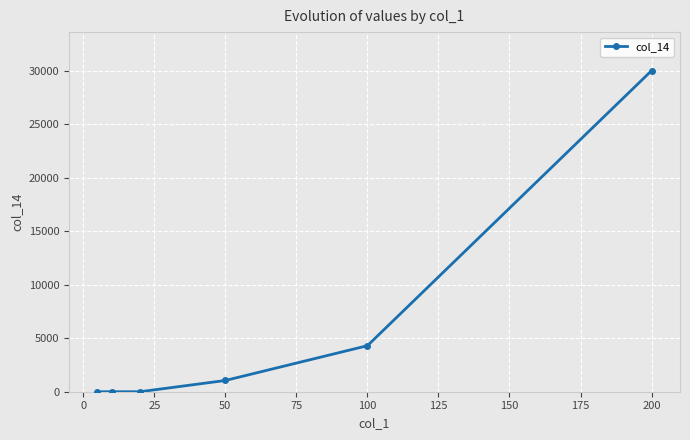

Reading right to left, what are all the values shown in this chart?

30000	4300	1050	0	0	0